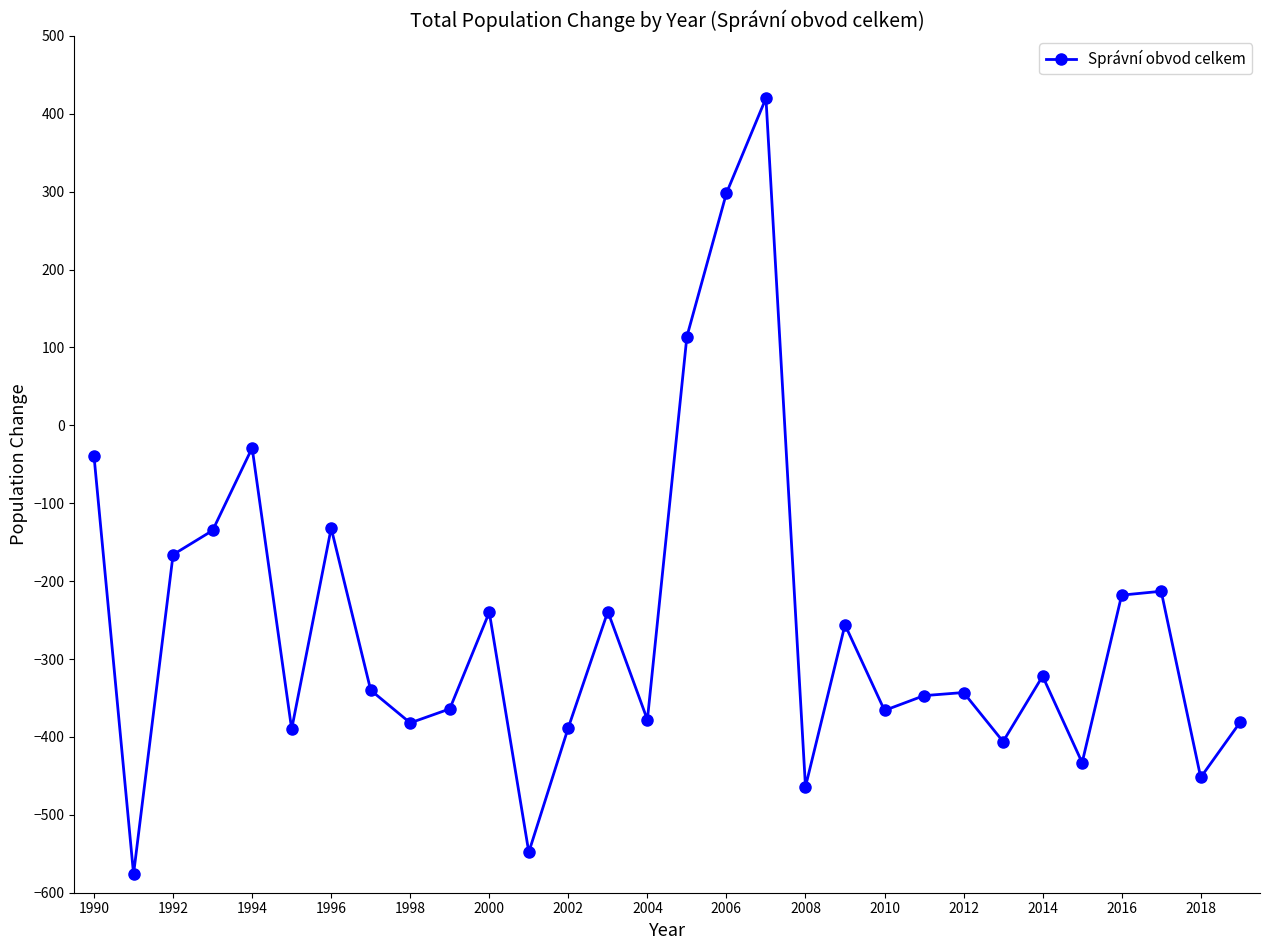

What is the minimum value shown in the chart?

-576